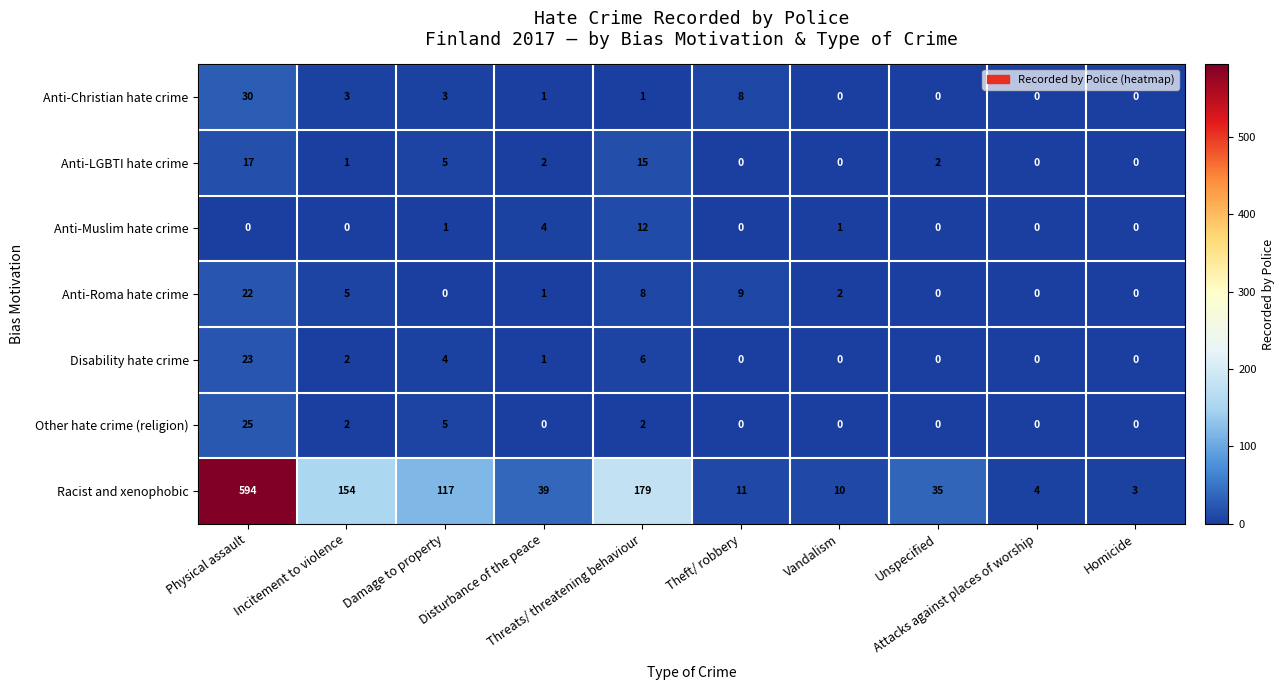

What is the difference between the maximum and minimum values in the Disability hate crime series?

23